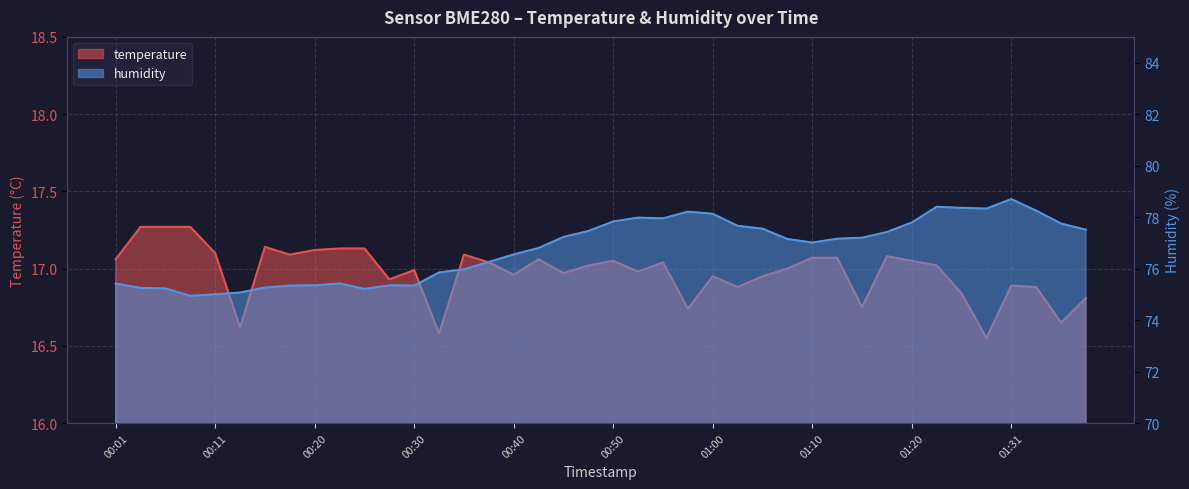

What is the maximum value shown in the chart?

78.7